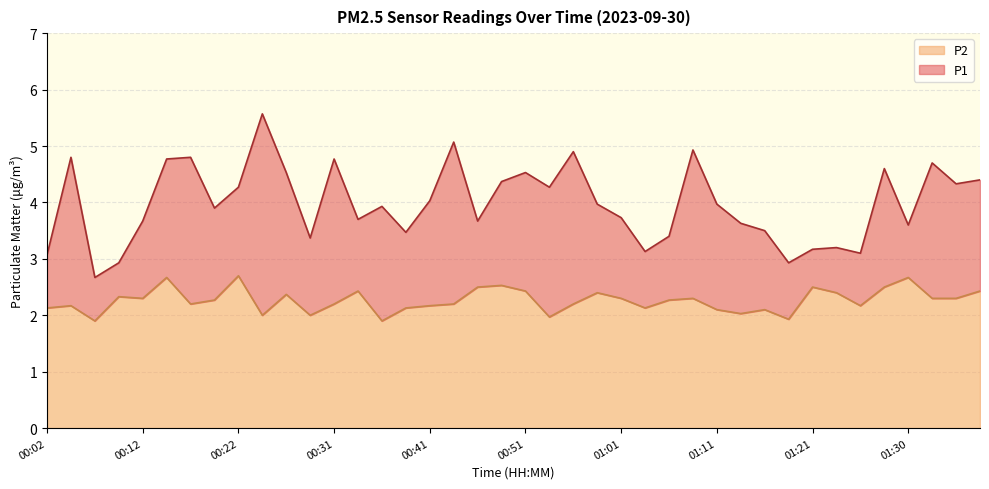

Where is P2 nearest to the value 2?

00:24